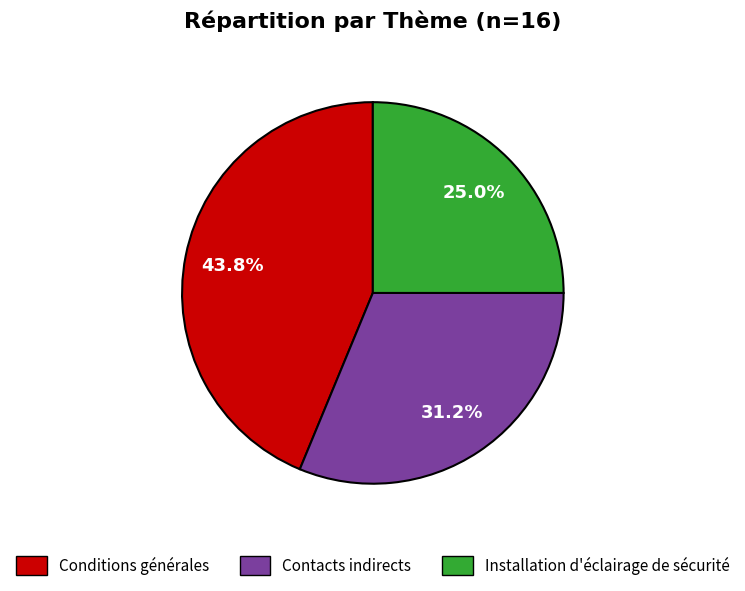

To the nearest percent, what is the difference between the Installation d'éclairage de sécurité and Conditions générales slice percentages?

19%